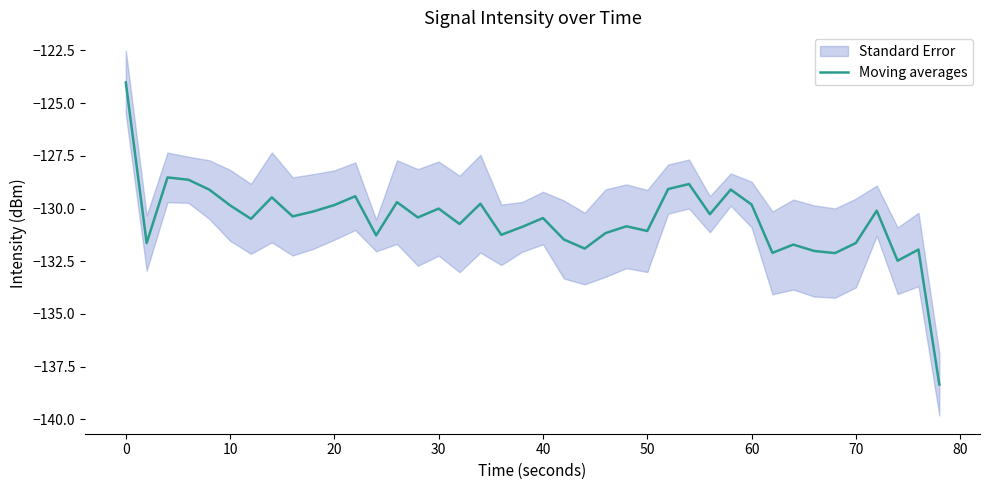

What is the maximum value for Moving averages?

-124.0